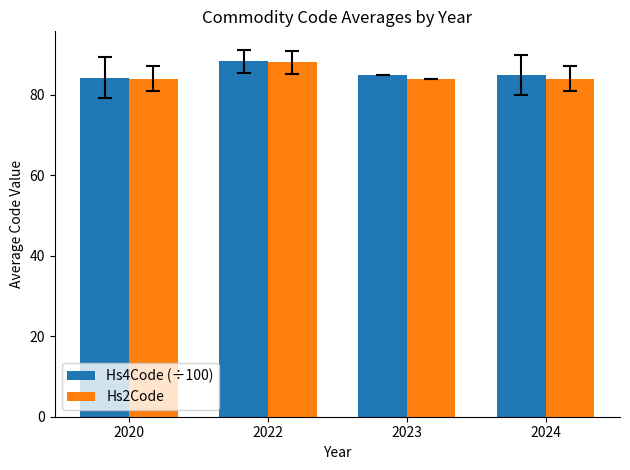

Reading left to right, extract all data points from this chart.

Hs4Code (÷100): 84.2	88.3	84.8	84.8
Hs2Code: 84.0	88.0	84.0	84.0